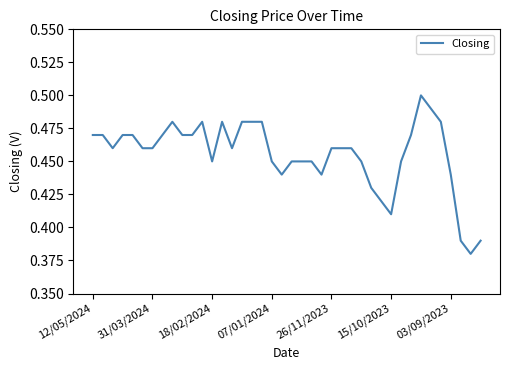

Does the chart display data point markers on the line(s)?

No